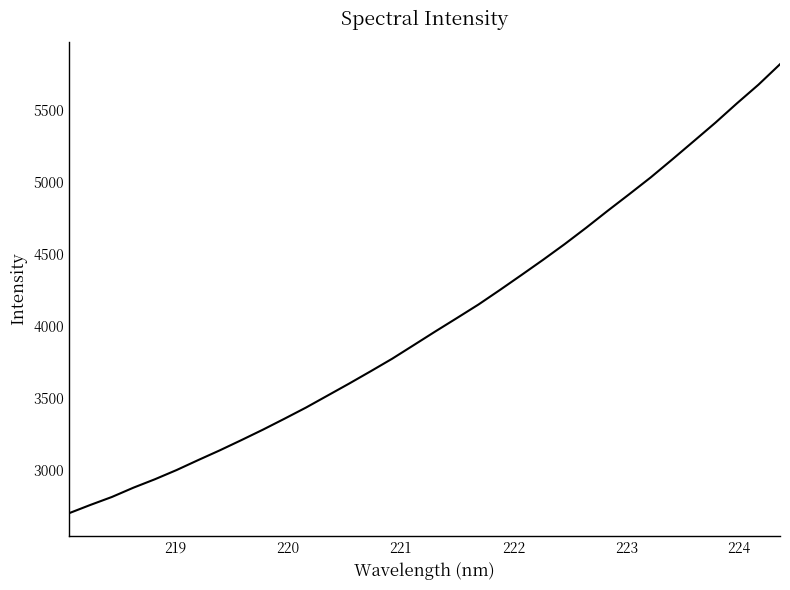

What is the maximum value shown in the chart?

5817.7